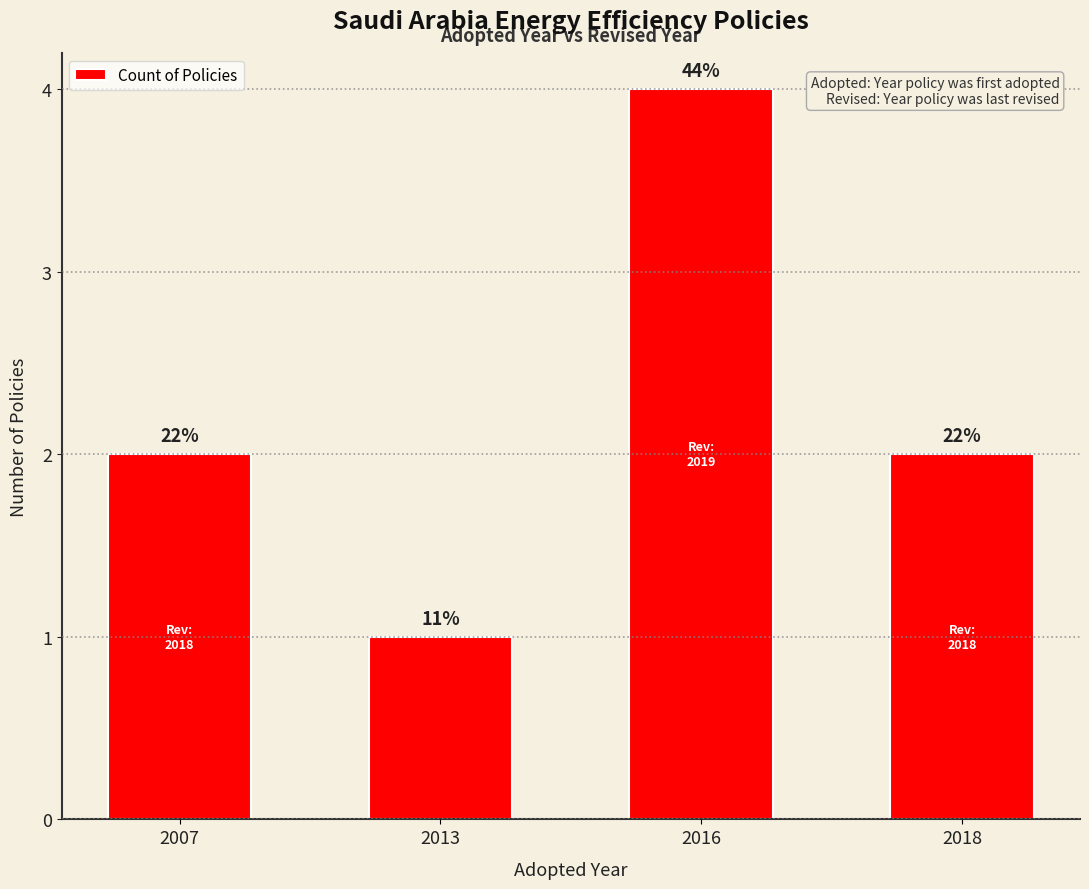

What is the value of the 4th bar from the left?

2